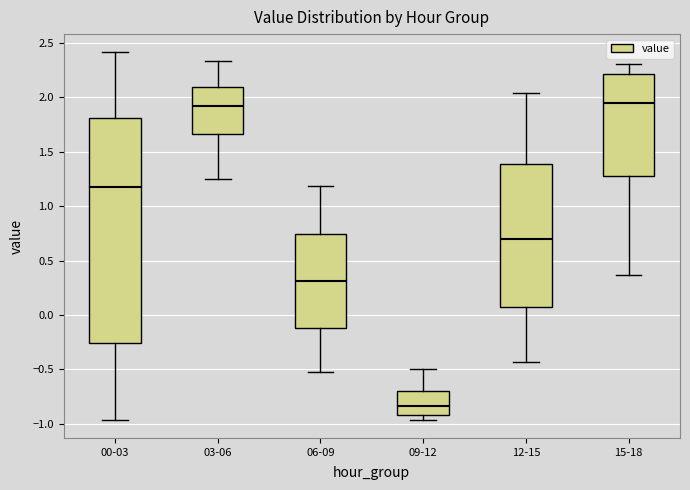

Reading left to right, read every box against the y-axis: the position of its median line, the range the box covers, and the ends of its whiskers. The values are not printed on the chart, so give them approximately, as read against the axis.

00-03: median 1.20, box -0.25 to 1.80, whiskers -0.95 to 2.40
03-06: median 1.90, box 1.65 to 2.10, whiskers 1.25 to 2.35
06-09: median 0.30, box -0.10 to 0.75, whiskers -0.50 to 1.20
09-12: median -0.85, box -0.90 to -0.70, whiskers -0.95 to -0.50
12-15: median 0.70, box 0.10 to 1.40, whiskers -0.45 to 2.05
15-18: median 1.95, box 1.30 to 2.20, whiskers 0.35 to 2.30